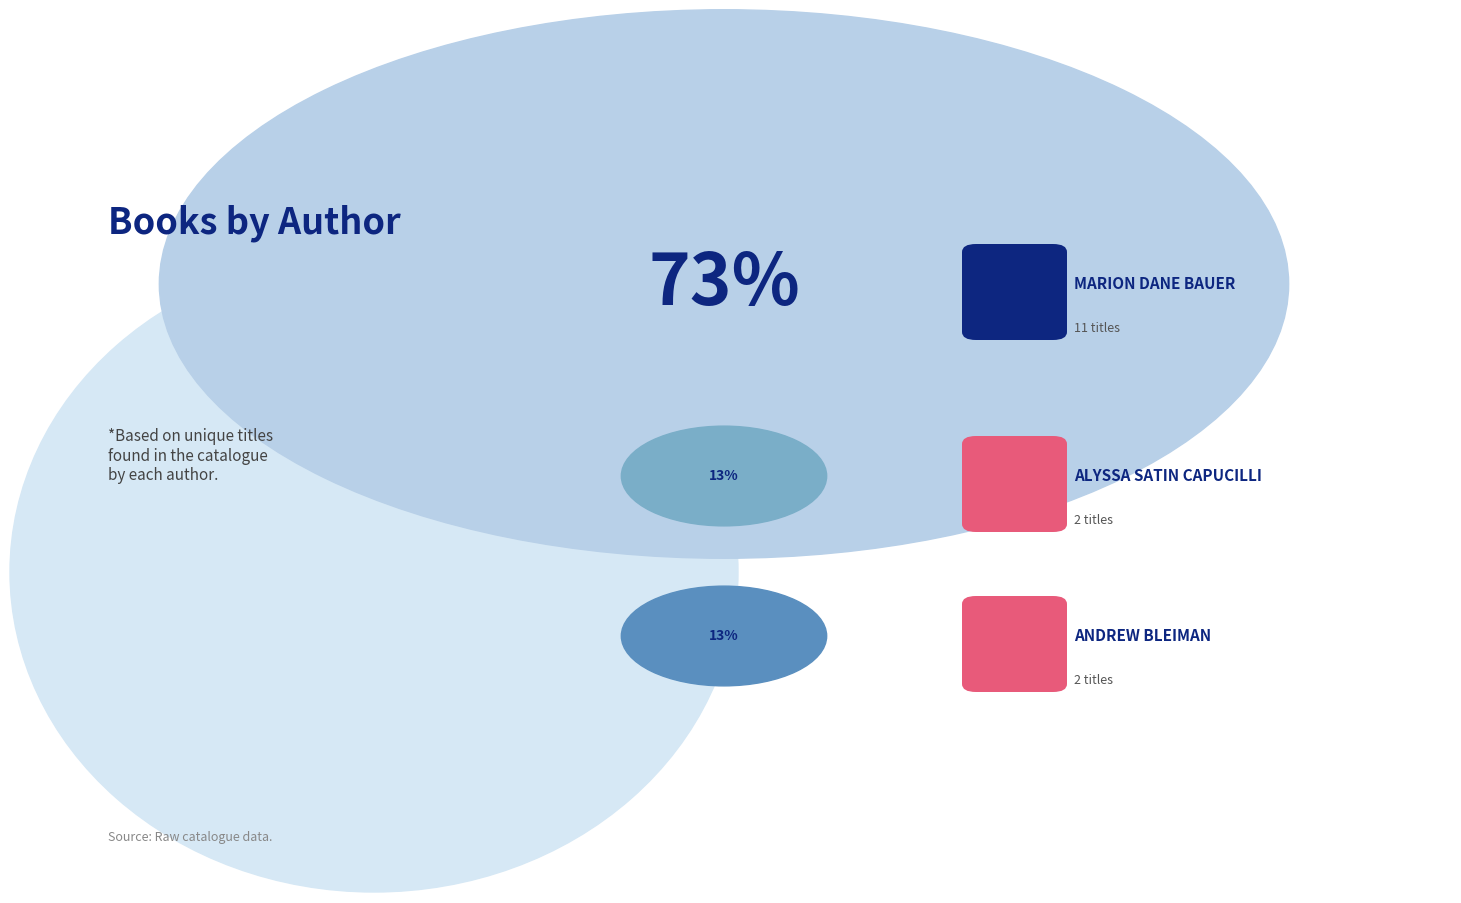

Is there any slice that represents more than half of the pie?

Yes